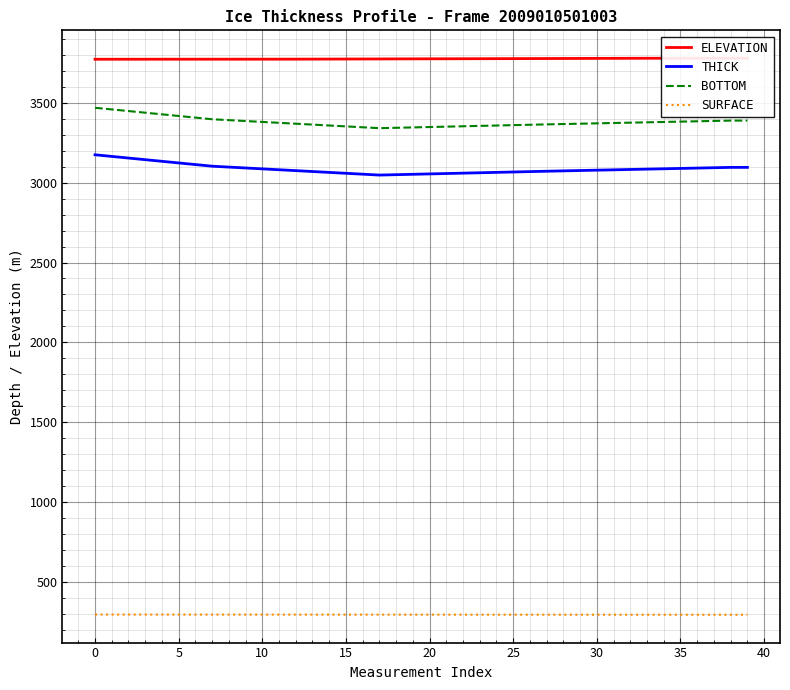

What is the maximum value shown in the chart?

3780.5